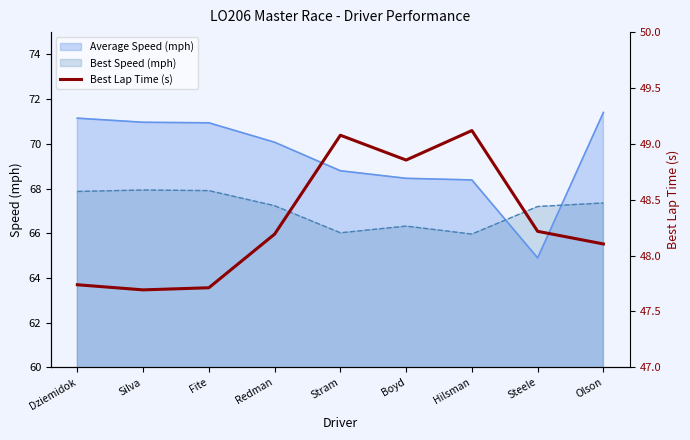

How many interior local peaks (higher than both neighbors) does the data have?

2